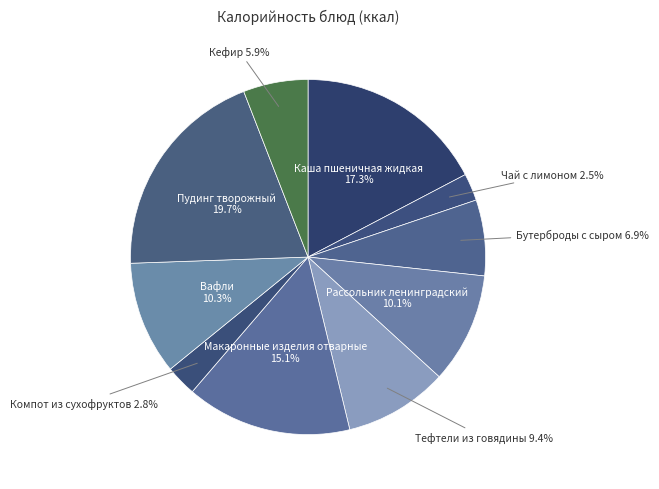

Which slice is the smallest?

Чай с лимоном